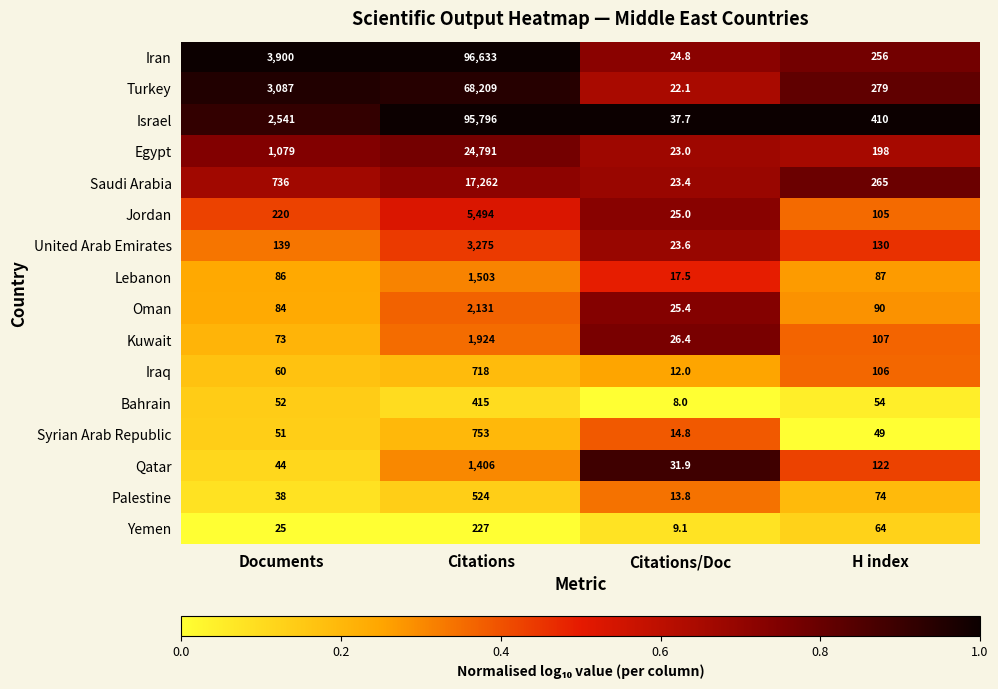

The Israel series shows 95796.0 at Citations. True or false?

True